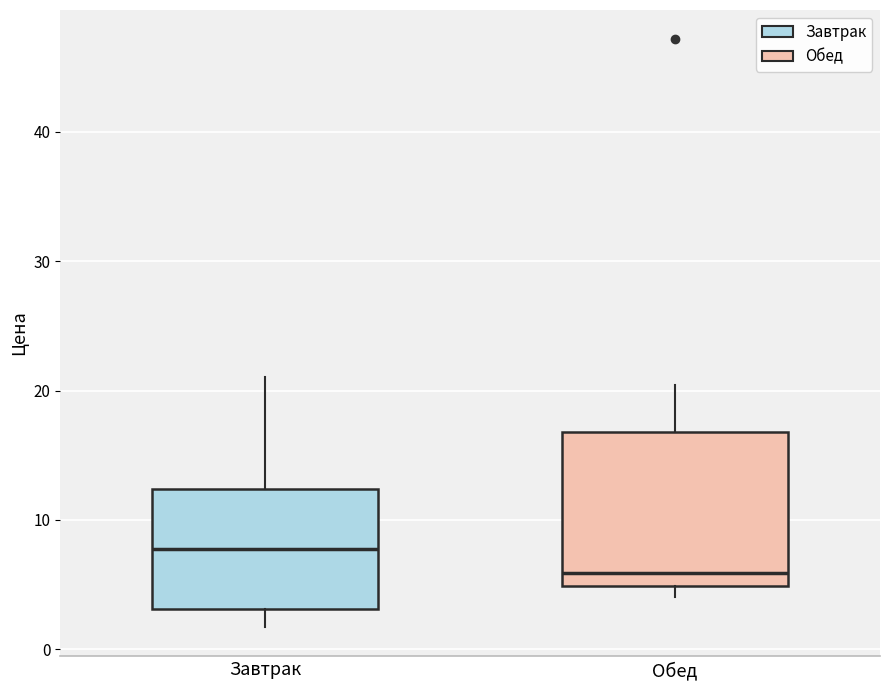

Reading left to right, read every box against the y-axis: the position of its median line, the range the box covers, and the ends of its whiskers. The values are not printed on the chart, so give them approximately, as read against the axis.

Завтрак: median 8, box 3 to 12, whiskers 2 to 21
Обед: median 6, box 5 to 17, whiskers 4 to 20